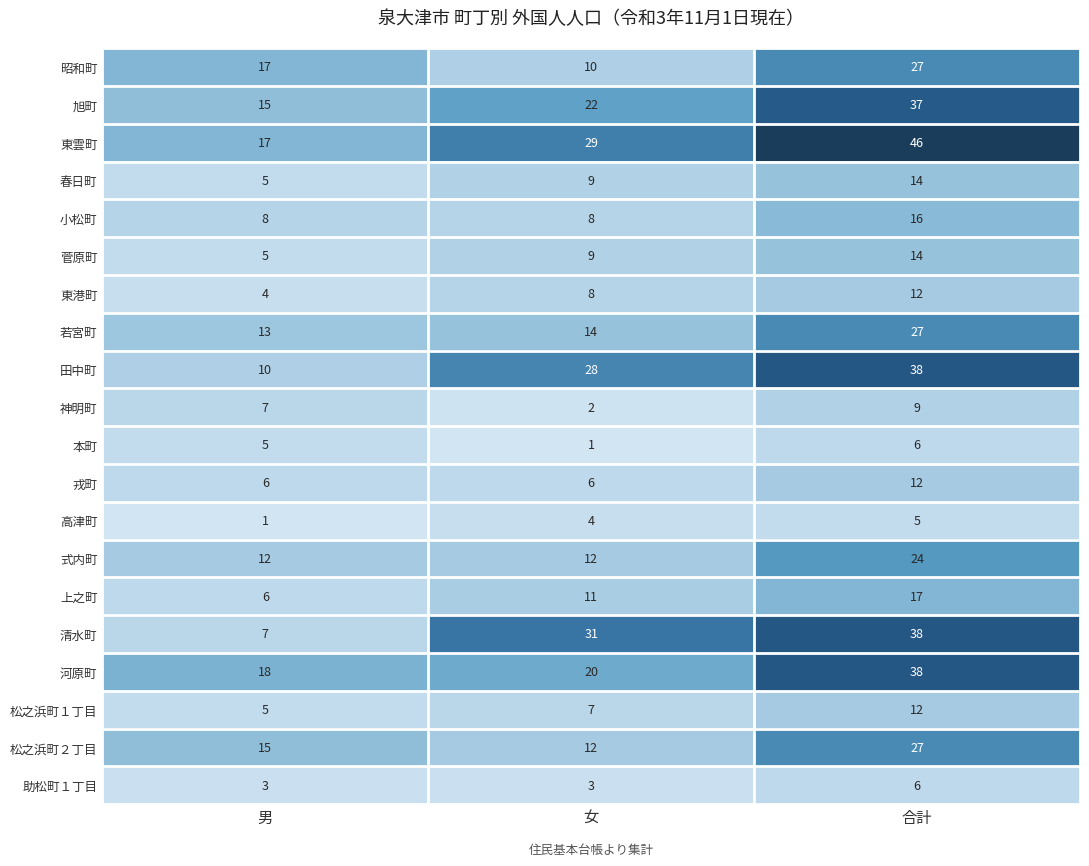

Is the value of 春日町 at 合計 greater than the value of 助松町１丁目 at 女?

Yes